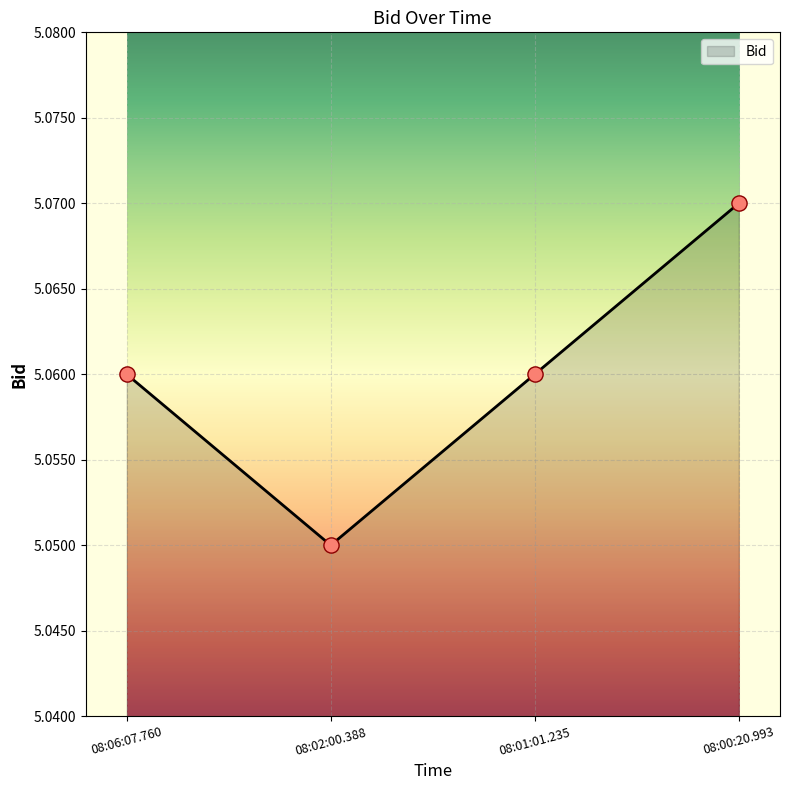

Approximately how many times larger is the value at 08:06:07.760 compared to 08:00:20.993?

1.0